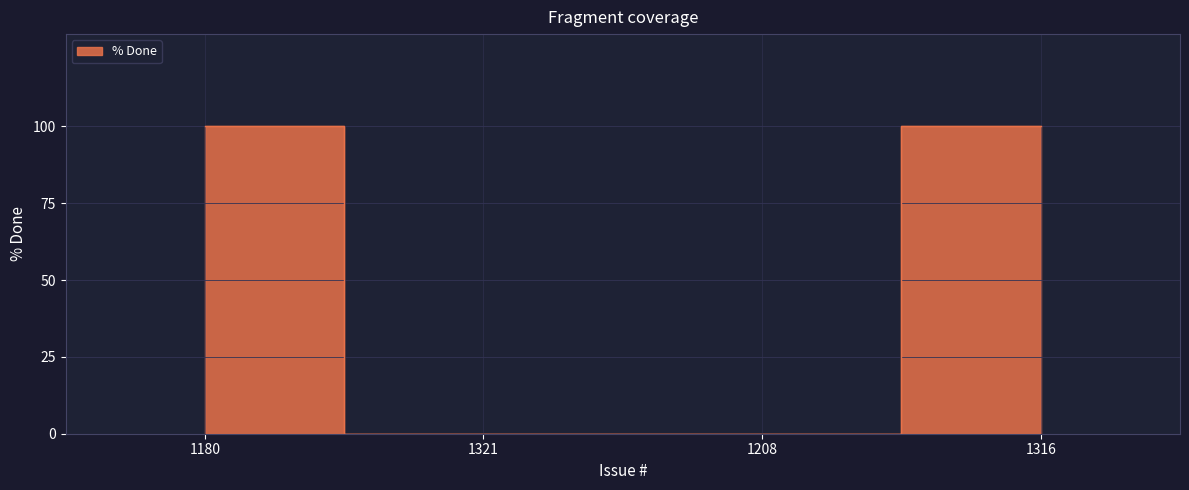

How many lines are shown in the chart?

1